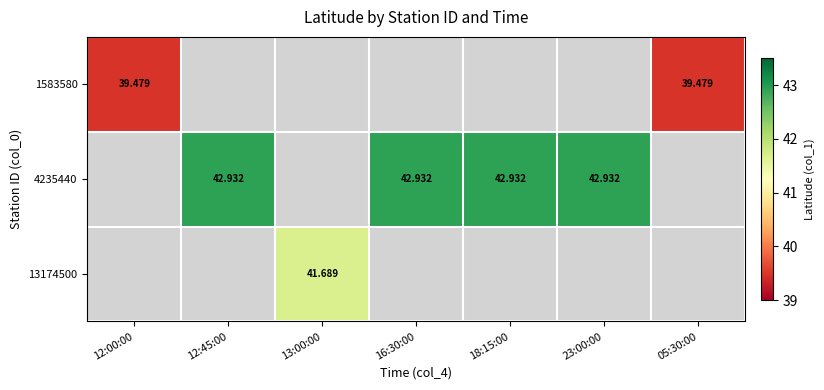

Count the number of data series in this chart.

3